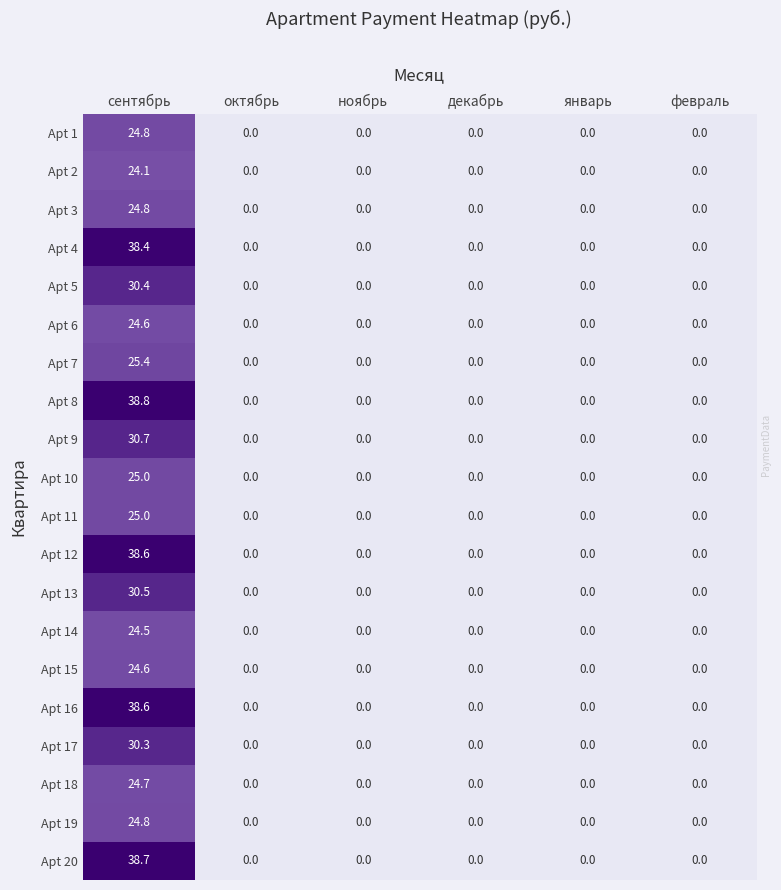

Is it true that Apt 10 equals 0.0 at октябрь?

True